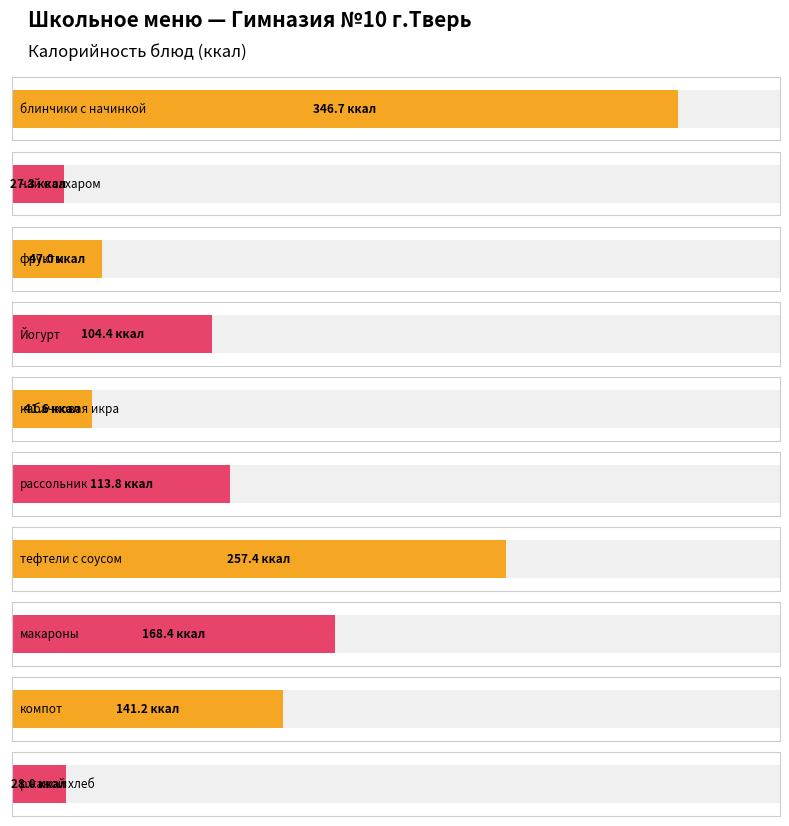

Reading left to right, extract all data points from this chart.

блинчики с начинкой=346.7	чай с сахаром=27.3	фрукты=47.0	Йогурт=104.4	кабачковая икра=41.6	рассольник=113.8	тефтели с соусом=257.4	макароны=168.4	компот=141.2	ржаной хлеб=28.0